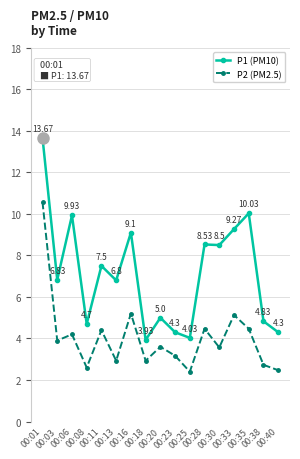

What is the minimum value shown in the chart?

2.4